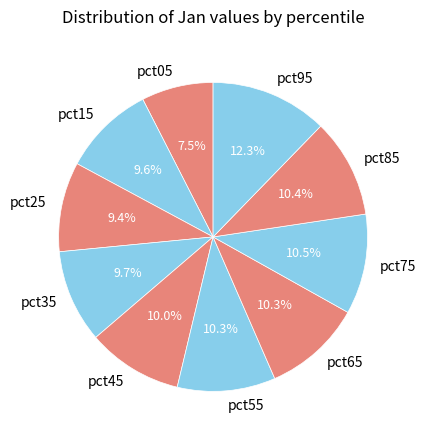

How many slices are in this pie chart?

10